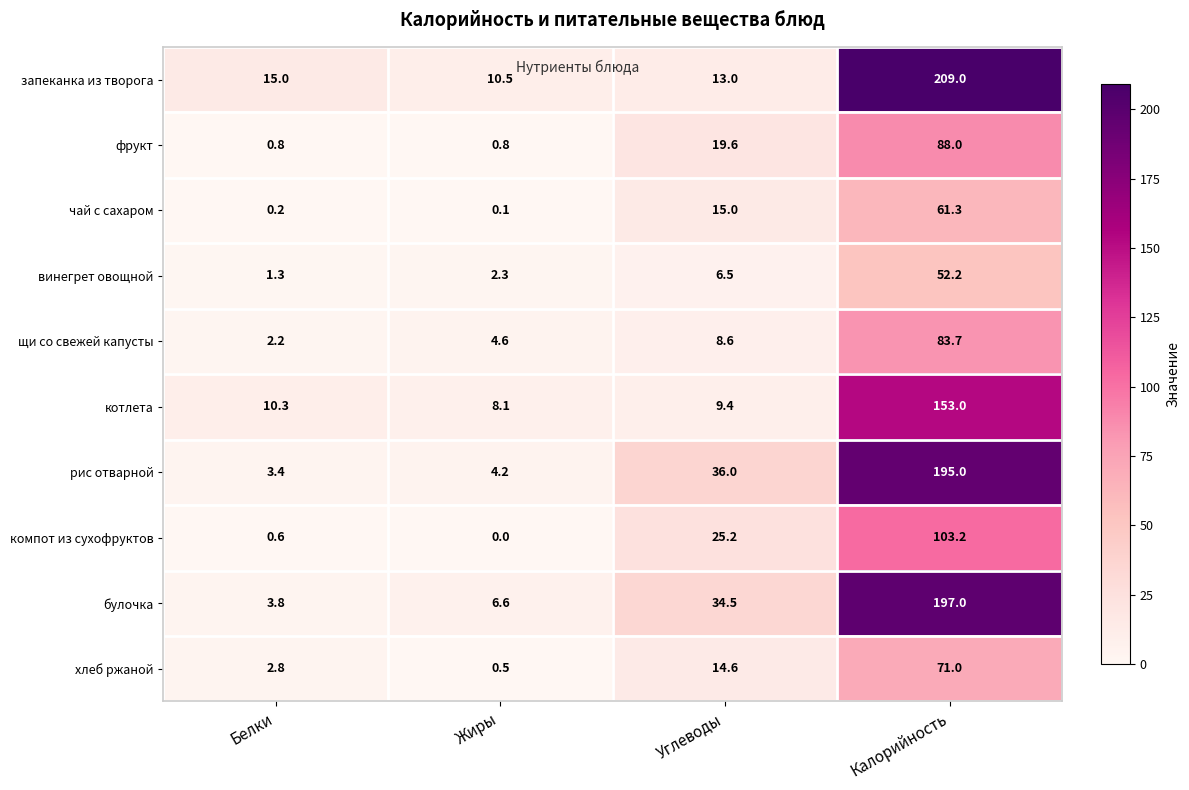

What is the total value across all series at Жиры?

37.7